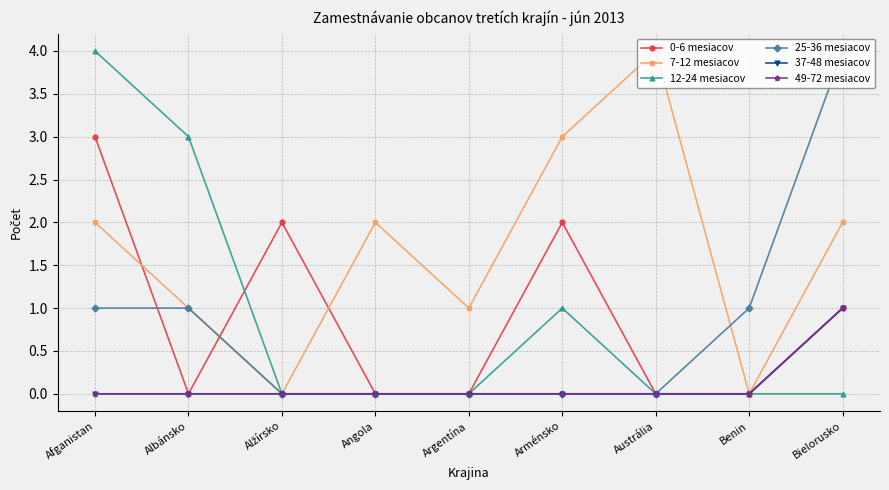

How many lines are shown in the chart?

6